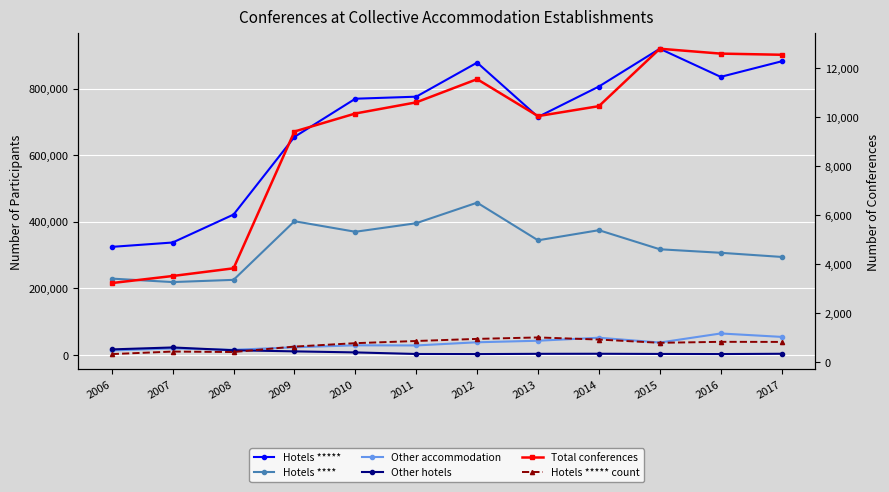

What is the minimum value shown in the chart?

333